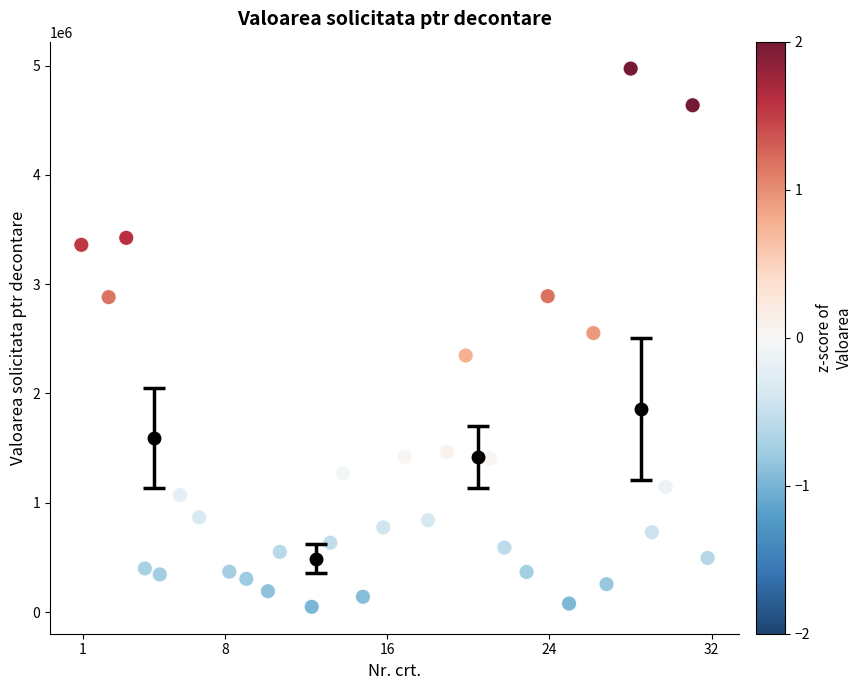

What is the range of X values (max minus min)?

30.9